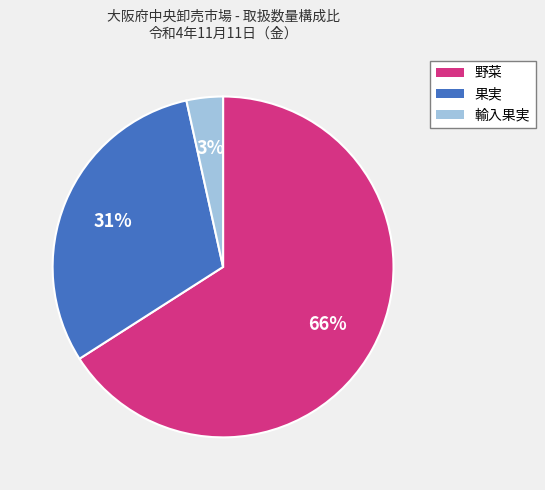

Which slice is the smallest?

輸入果実